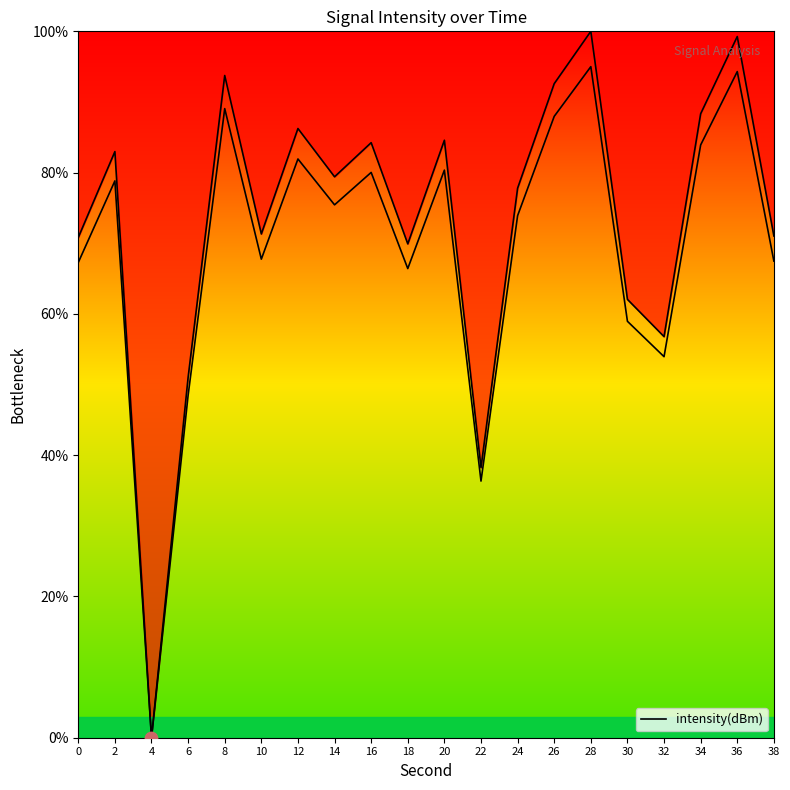

What is the change in value from 20 to 32?

-27.8